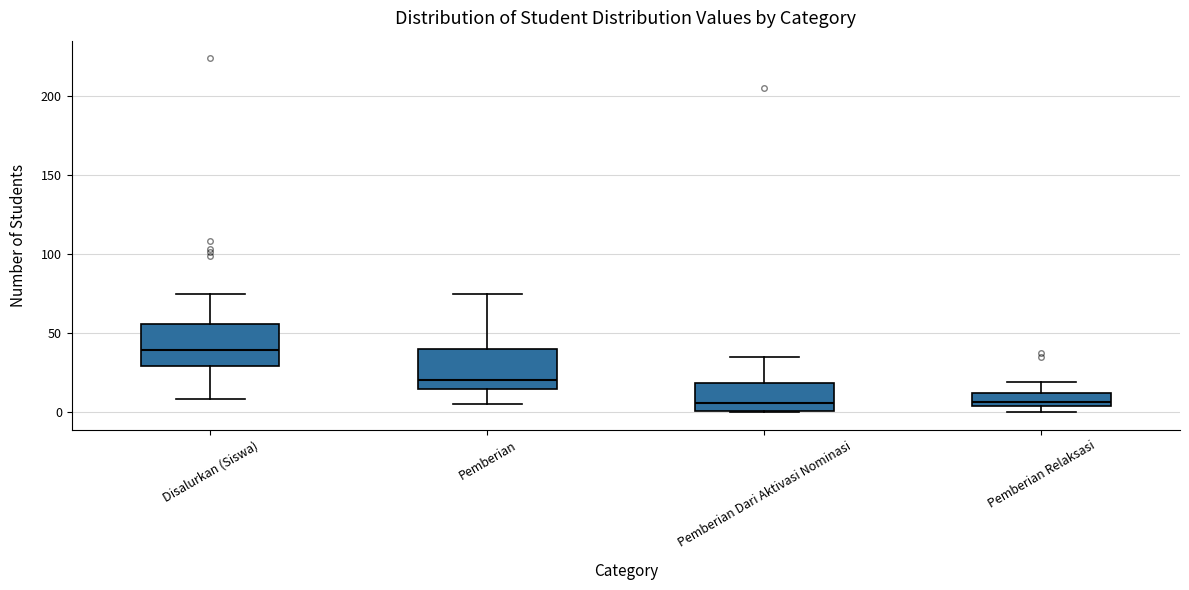

Reading left to right, transcribe this box plot: for each box, give where its median line is, the range the box spans, and where its two whiskers end, as read against the y-axis. The values are not printed on the chart, so give them approximately, as read against the axis.

Disalurkan (Siswa): median 40, box 30 to 55, whiskers 10 to 75
Pemberian: median 20, box 15 to 40, whiskers 5 to 75
Pemberian Dari Aktivasi Nominasi: median 5, box 0 to 20, whiskers 0 to 35
Pemberian Relaksasi: median 5 (just above the box's lower edge), box 5 to 10, whiskers 0 to 20